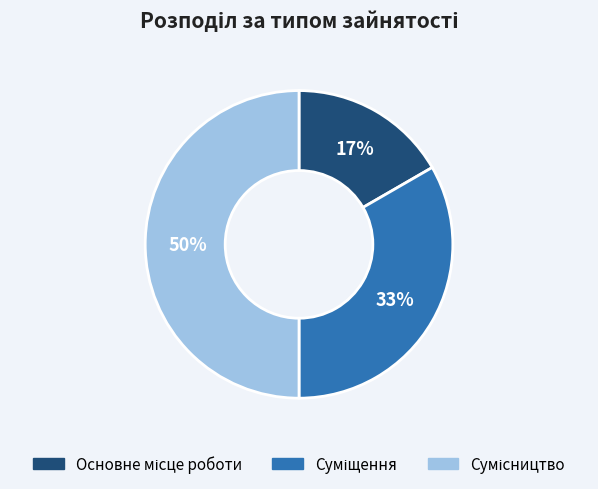

To the nearest percent, what is the difference between the largest and smallest slice percentages?

33%